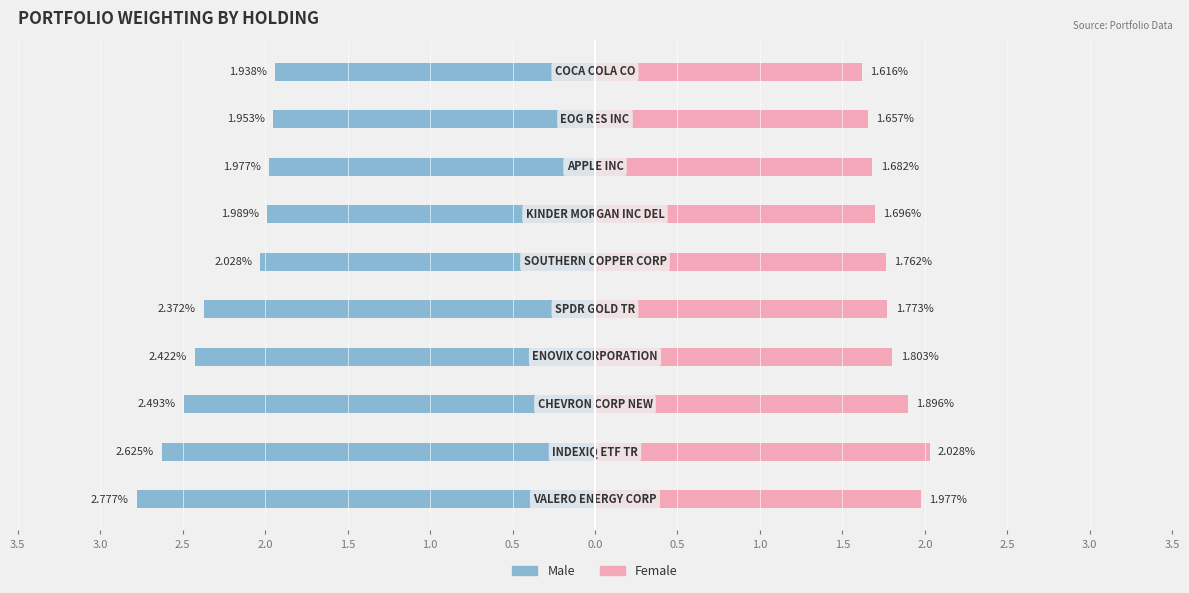

What is the spread (max minus min) of values at 2.0?

4.2